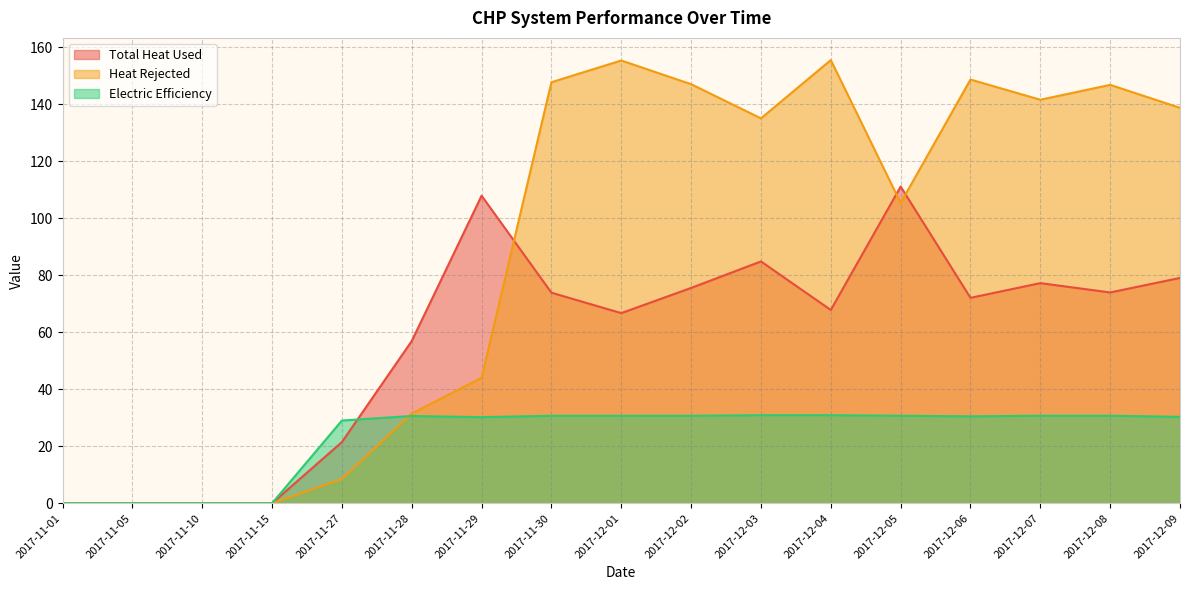

Reading left to right, transcribe all the data shown in this chart.

Total Heat Used: 0.0	0.0	0.0	0.0	21.5	56.9	107.9	73.8	66.7	75.5	84.8	67.8	111.1	72.0	77.2	73.9	79.0
Heat Rejected: 0.0	0.0	0.0	0.0	8.5	31.5	44.0	147.7	155.3	147.0	135.0	155.4	105.3	148.6	141.5	146.7	138.7
Electric Efficiency: 0.0	0.0	0.0	0.0	29.0	30.6	30.2	30.7	30.7	30.7	30.9	30.9	30.7	30.5	30.7	30.7	30.3